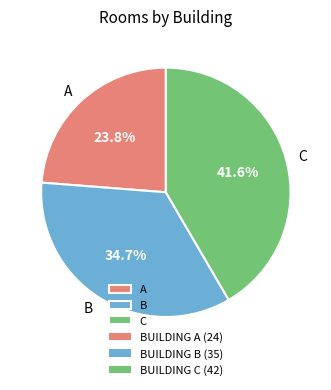

What is the ratio of the value at C to the value at B?

1.2